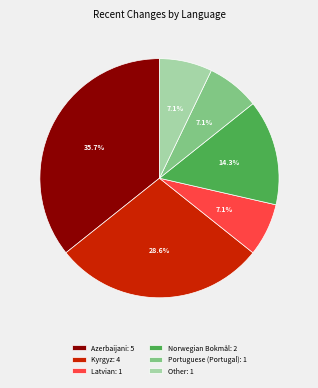

What is the ratio of the value at Azerbaijani: 5 to the value at Kyrgyz: 4?

1.2